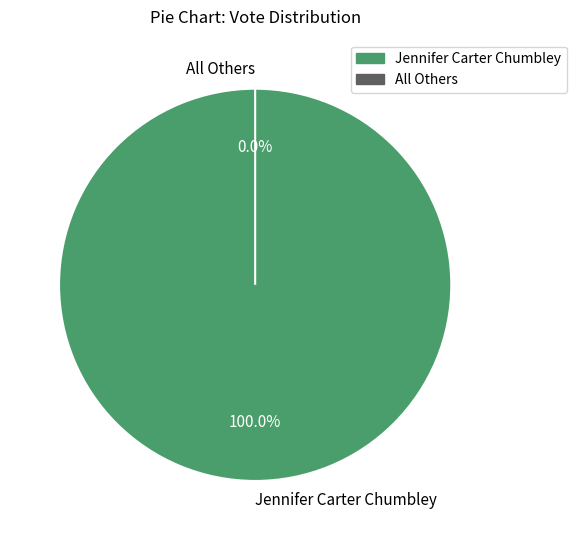

The Jennifer Carter Chumbley slice represents 99% of the pie. True or false?

False